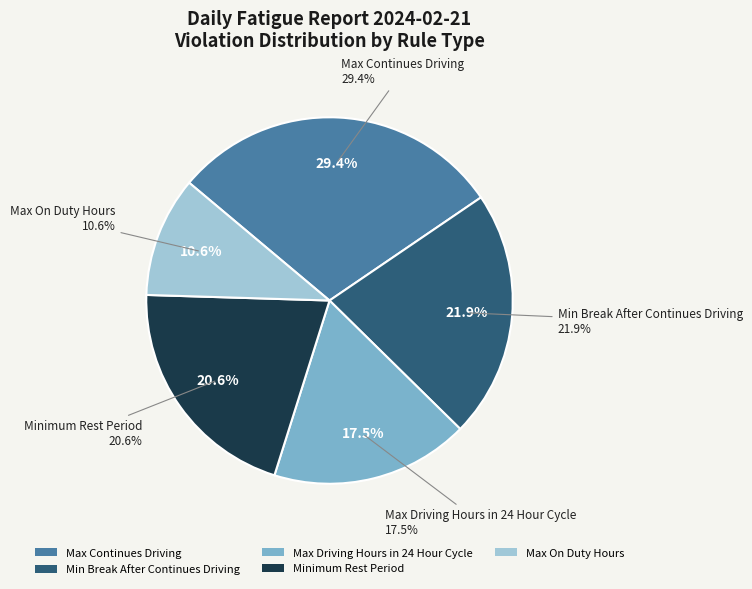

What is the ratio of the value at Minimum continues rest period in 24 hour to the value at Min Break After Continues Driving?

0.9